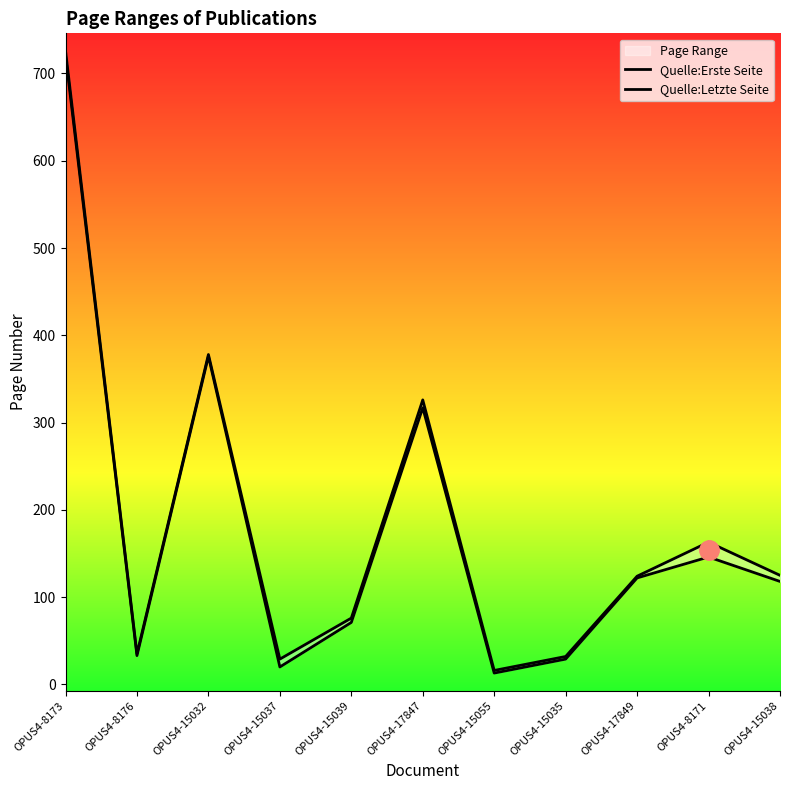

Reading right to left, extract all data points from this chart.

Quelle:Erste Seite: 118	146	122	29	13	317	71	20	376	33	721
Quelle:Letzte Seite: 125	163	124	32	16	326	76	29	378	35	726